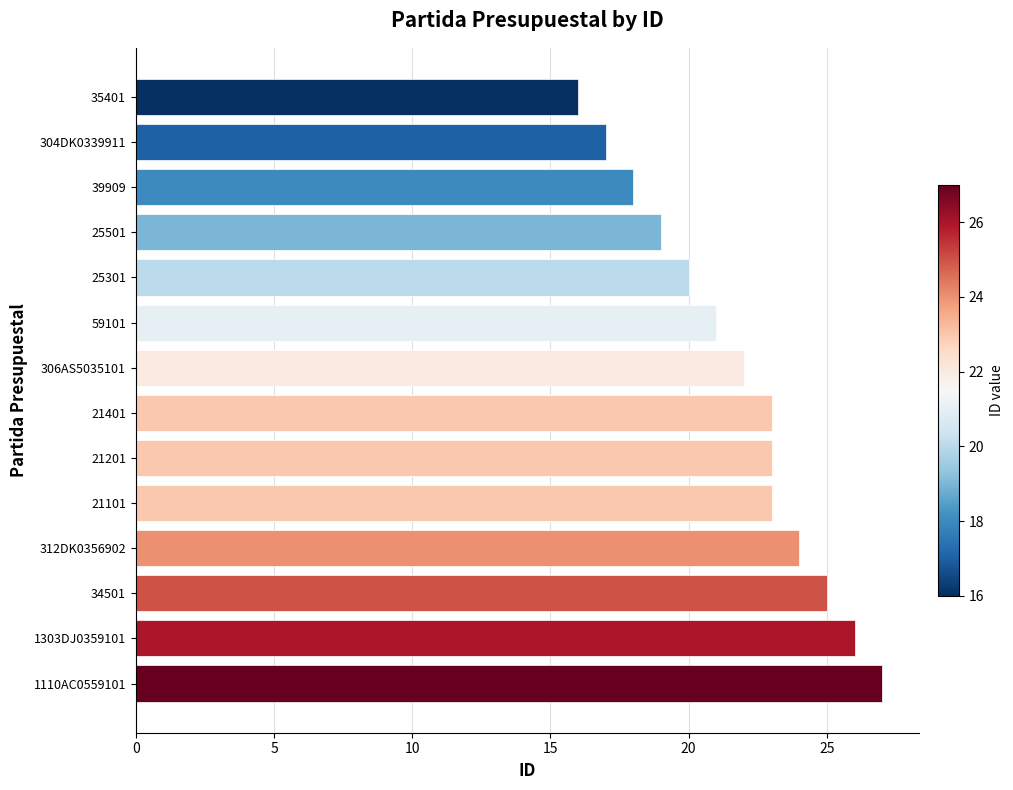

What value does the data have at 21201, to the nearest 10?

20